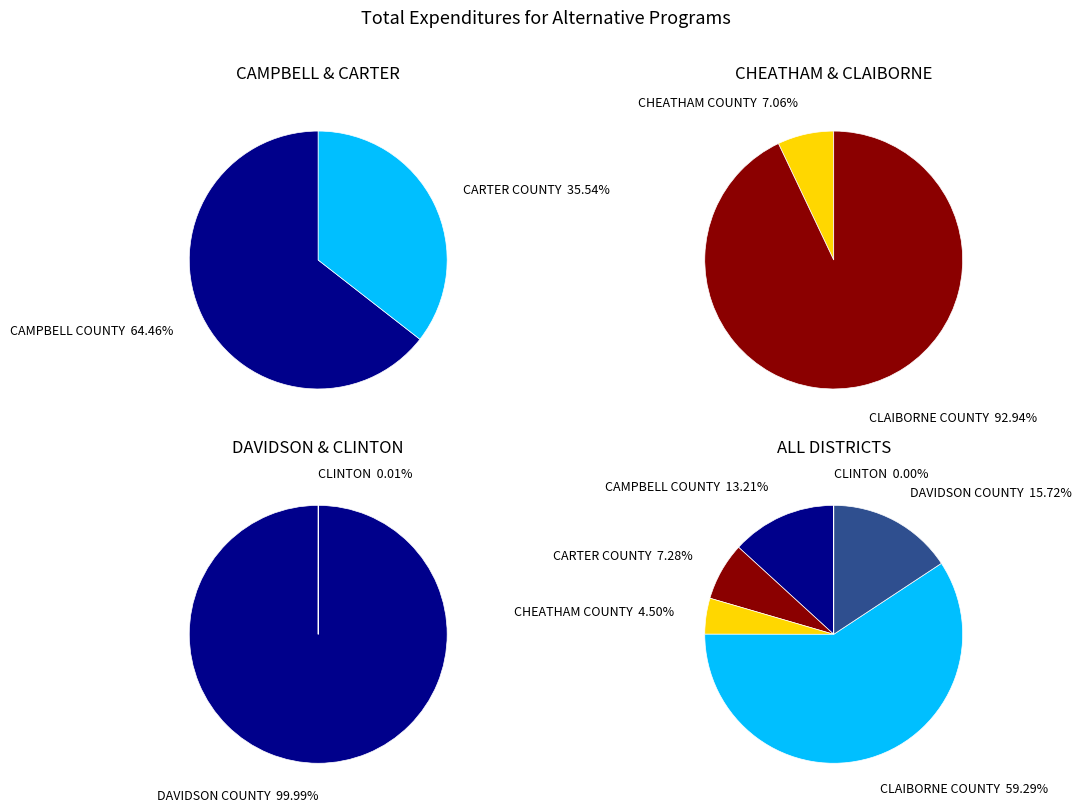

True or false: CARTER COUNTY accounts for 1% of the total.

False